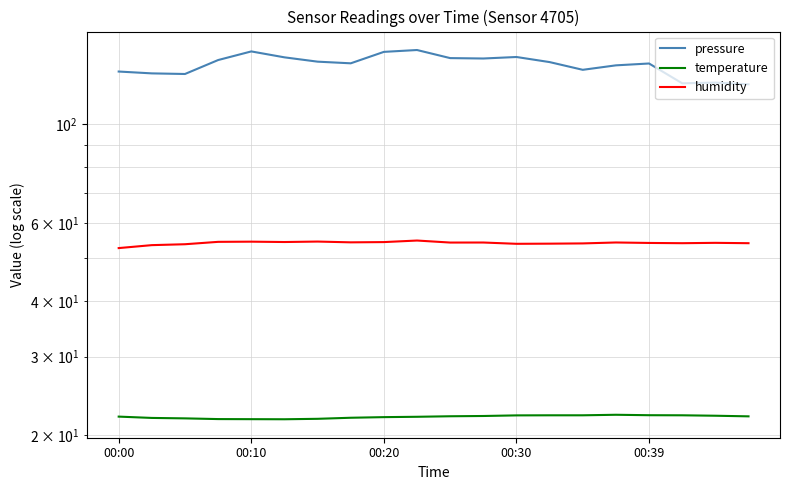

Between 6 and 13, which series saw the biggest shift?

humidity